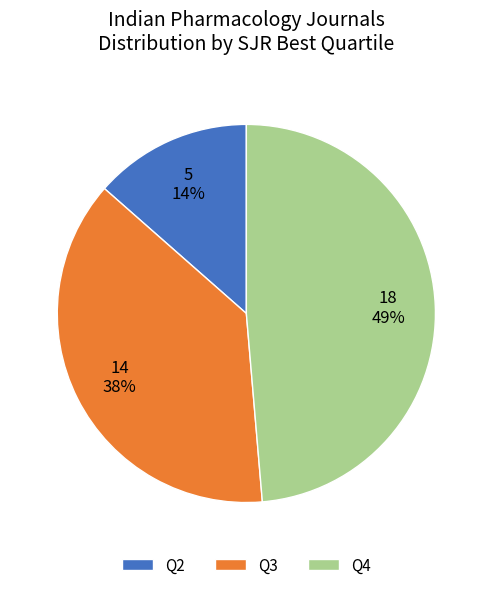

To the nearest percent, what is the combined percentage of Q4 and Q3?

86%